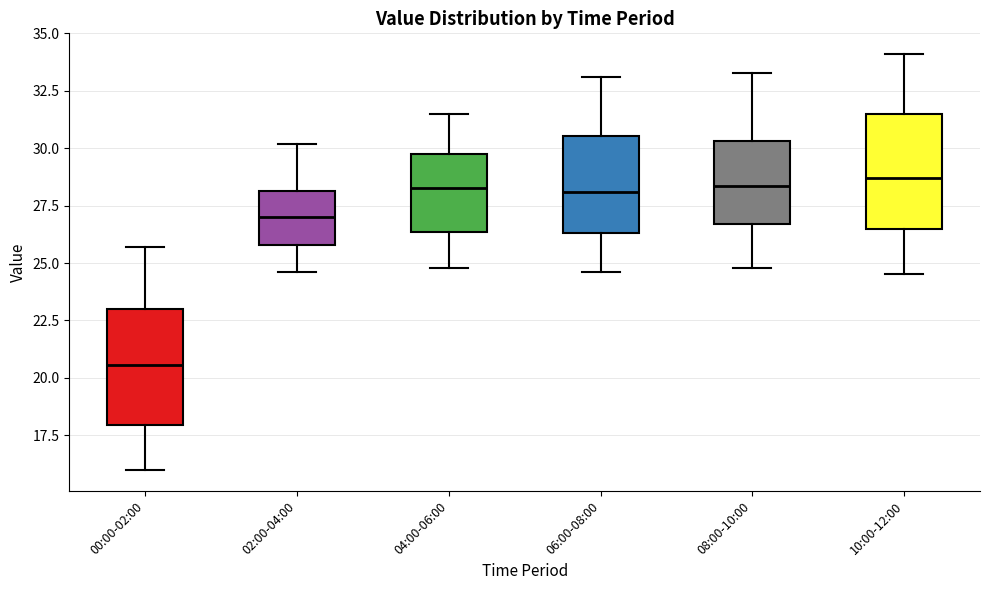

Reading left to right, transcribe this box plot: for each box, give where its median line is, the range the box spans, and where its two whiskers end, as read against the y-axis. The values are not printed on the chart, so give them approximately, as read against the axis.

00:00-02:00: median 20.5, box 18.0 to 23.0, whiskers 16.0 to 25.5
02:00-04:00: median 27.0, box 26.0 to 28.0, whiskers 24.5 to 30.0
04:00-06:00: median 28.5, box 26.5 to 30.0, whiskers 25.0 to 31.5
06:00-08:00: median 28.0, box 26.5 to 30.5, whiskers 24.5 to 33.0
08:00-10:00: median 28.5, box 26.5 to 30.5, whiskers 25.0 to 33.5
10:00-12:00: median 28.5, box 26.5 to 31.5, whiskers 24.5 to 34.0